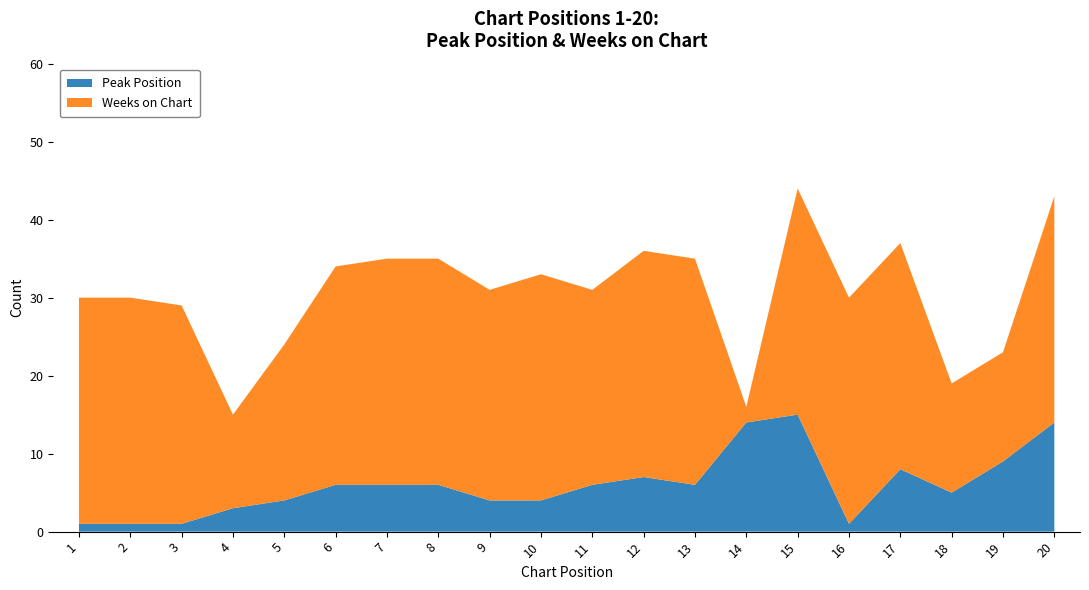

Reading left to right, list all the values displayed in this chart.

Peak Position: 1=1	2=1	3=1	4=3	5=4	6=6	7=6	8=6	9=4	10=4	11=6	12=7	13=6	14=14	15=15	16=1	17=8	18=5	19=9	20=14
Weeks on Chart: 1=29	2=29	3=28	4=12	5=20	6=28	7=29	8=29	9=27	10=29	11=25	12=29	13=29	14=2	15=29	16=29	17=29	18=14	19=14	20=29